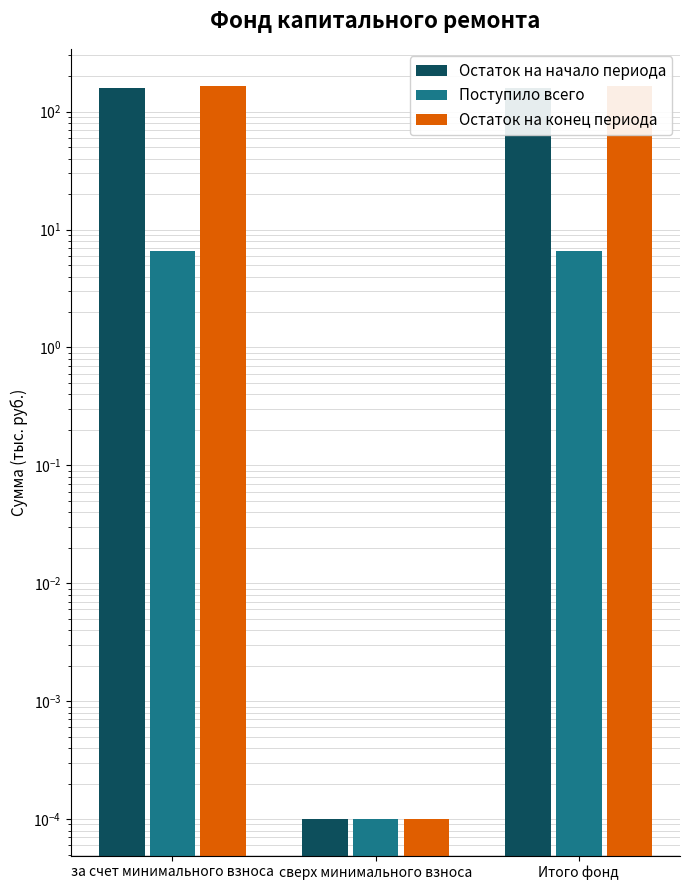

How many groups of bars are there?

3